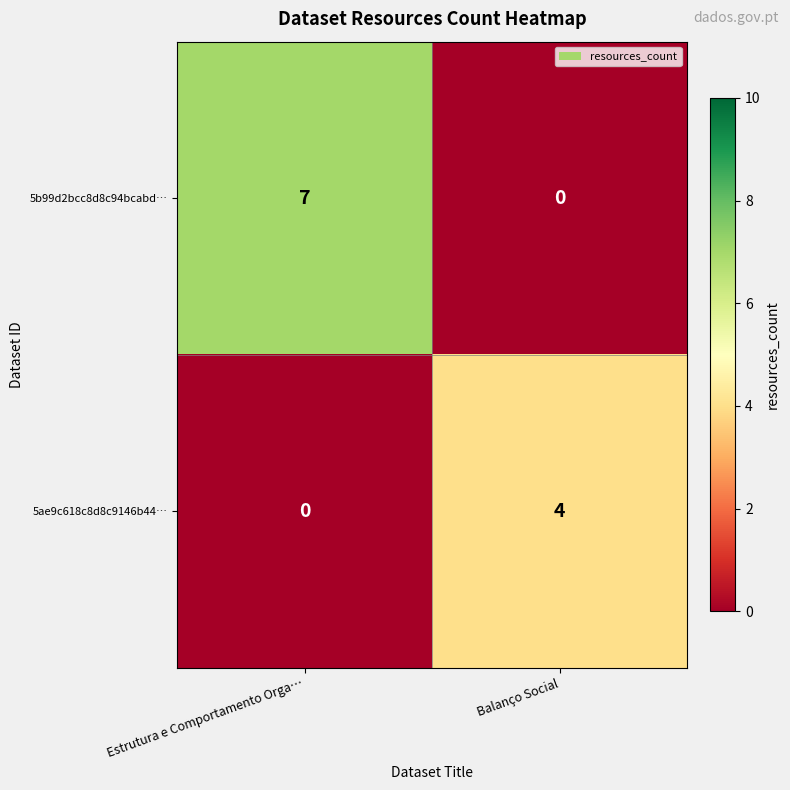

Reading left to right, extract all data points from this chart.

5b99d2bcc8d8c94bcabd…: Estrutura e Comportamento Orga…=7	Balanço Social=0
5ae9c618c8d8c9146b44…: Estrutura e Comportamento Orga…=0	Balanço Social=4